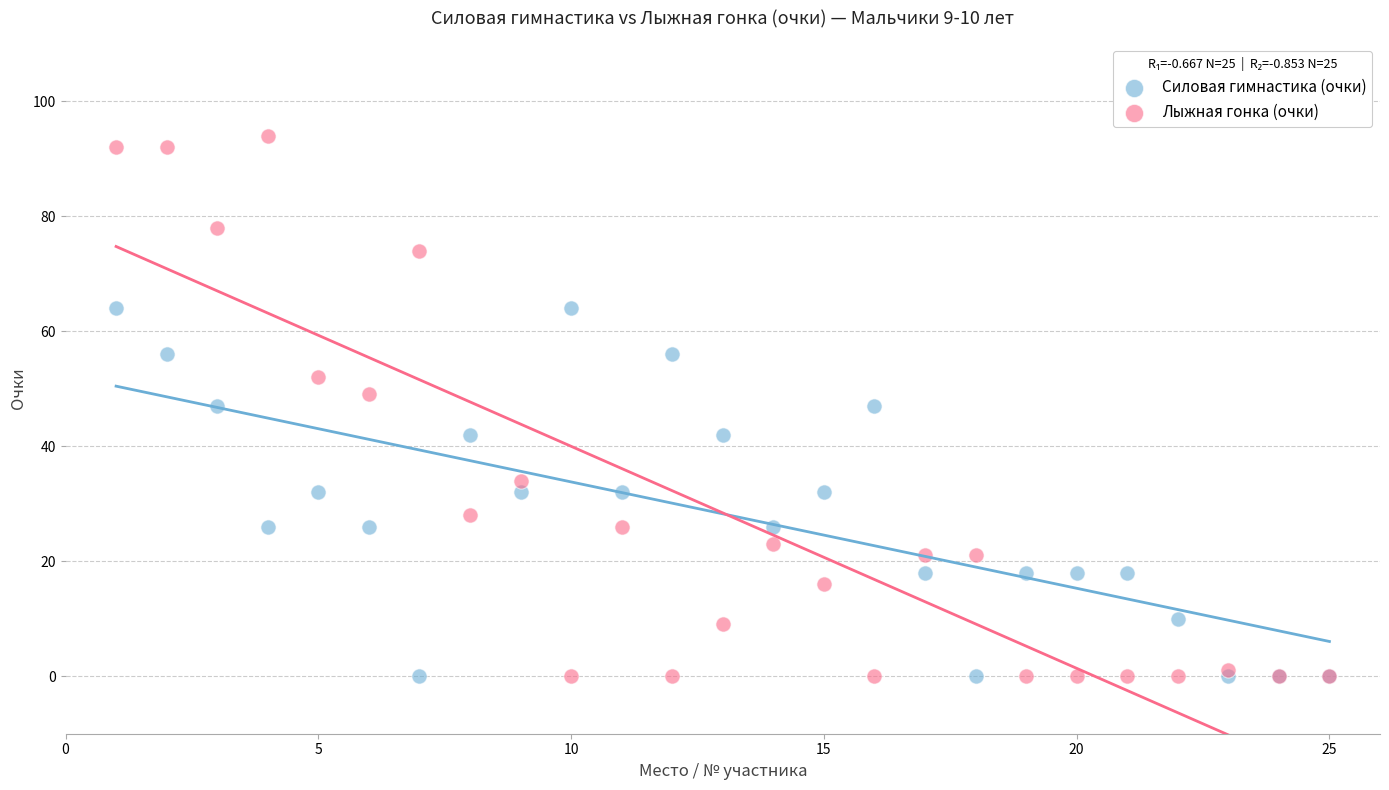

Which series has the largest Y range (max minus min)?

Лыжная гонка (очки)